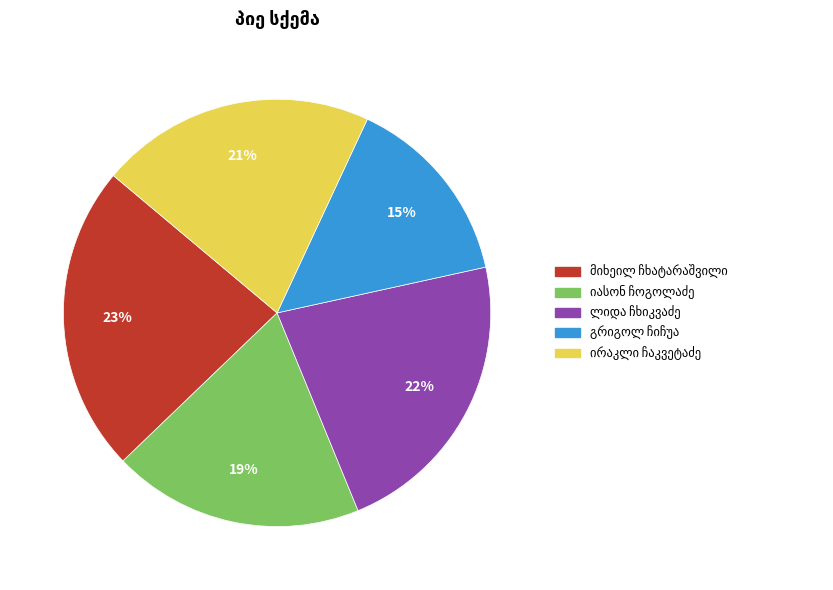

Is there a majority slice in this chart?

No